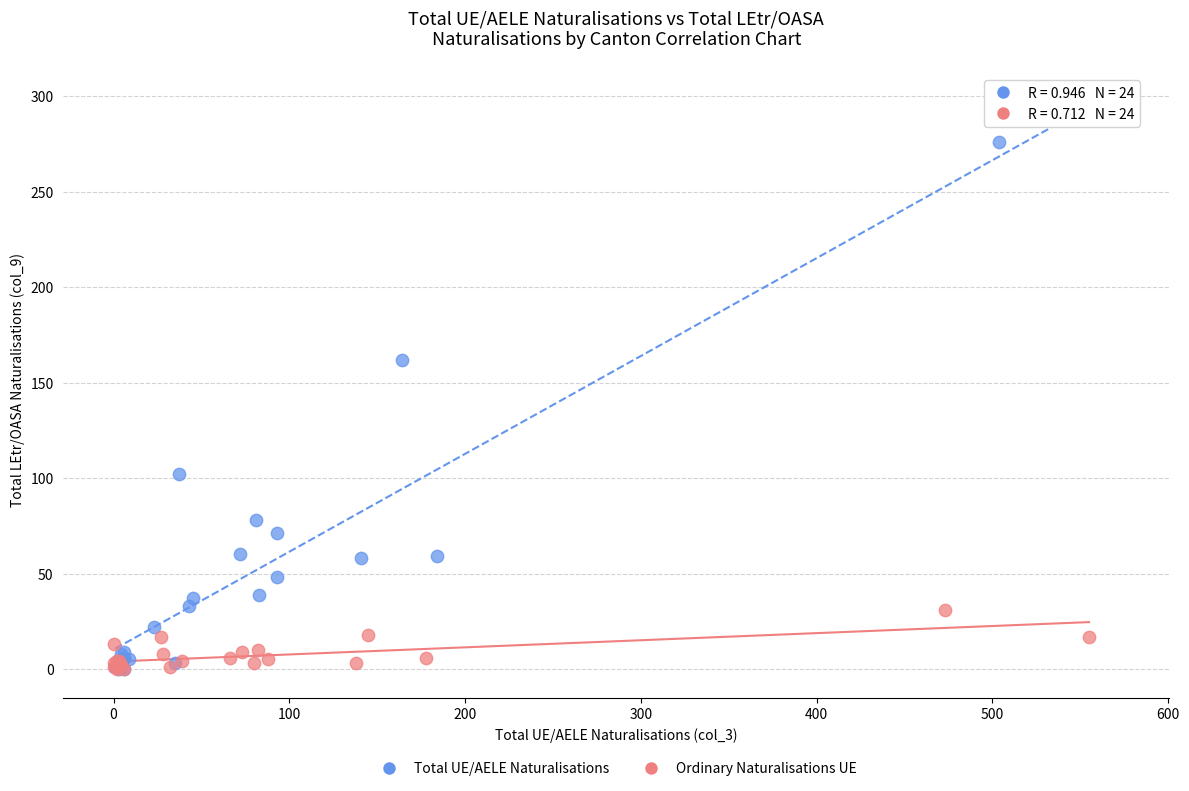

Which series reaches the maximum Y coordinate?

Total UE/AELE Naturalisations